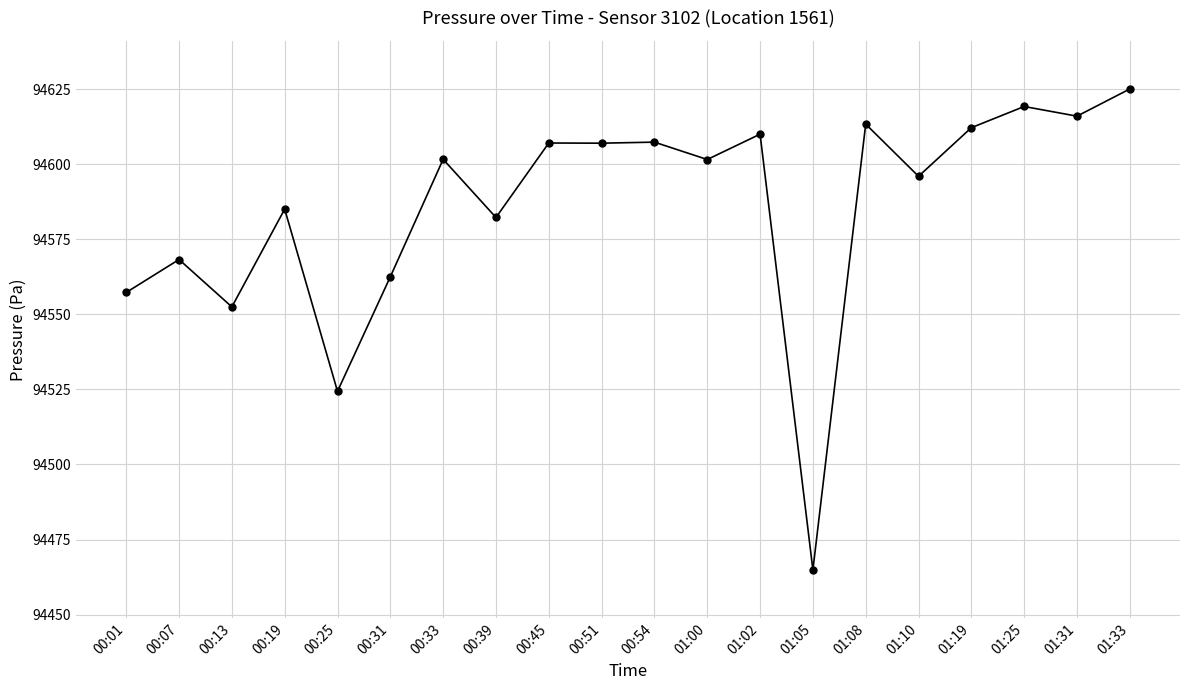

Does the chart display data point markers on the line(s)?

Yes